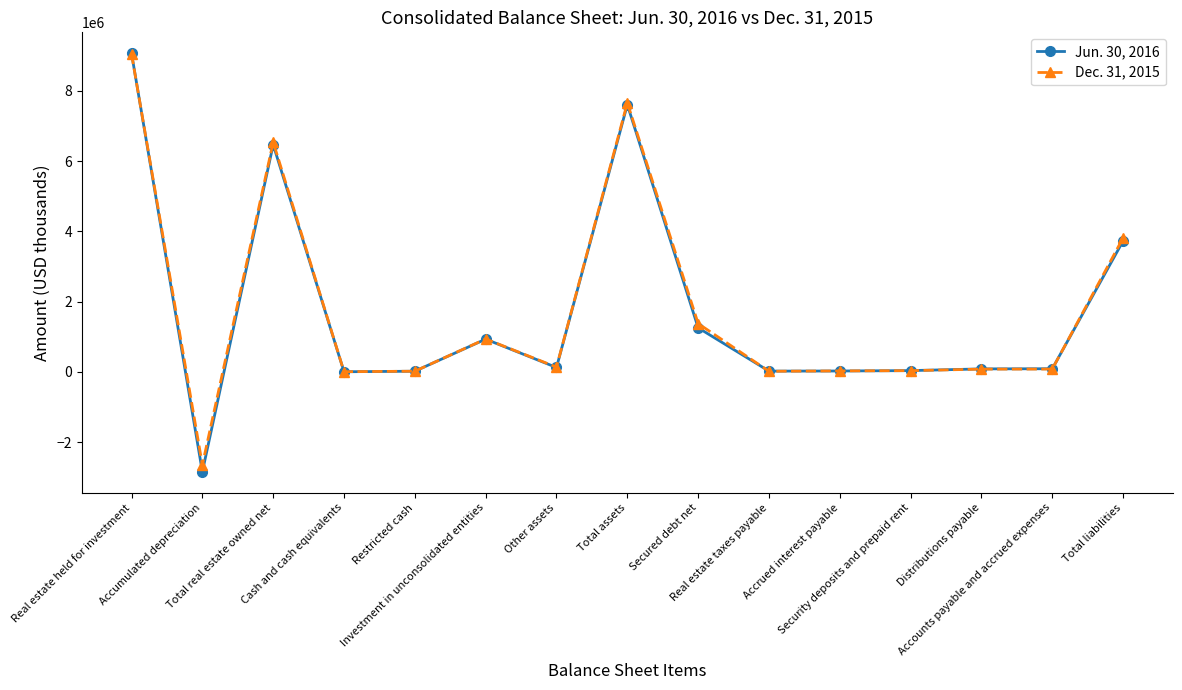

What is the label of the 1st point from the right?

Total liabilities